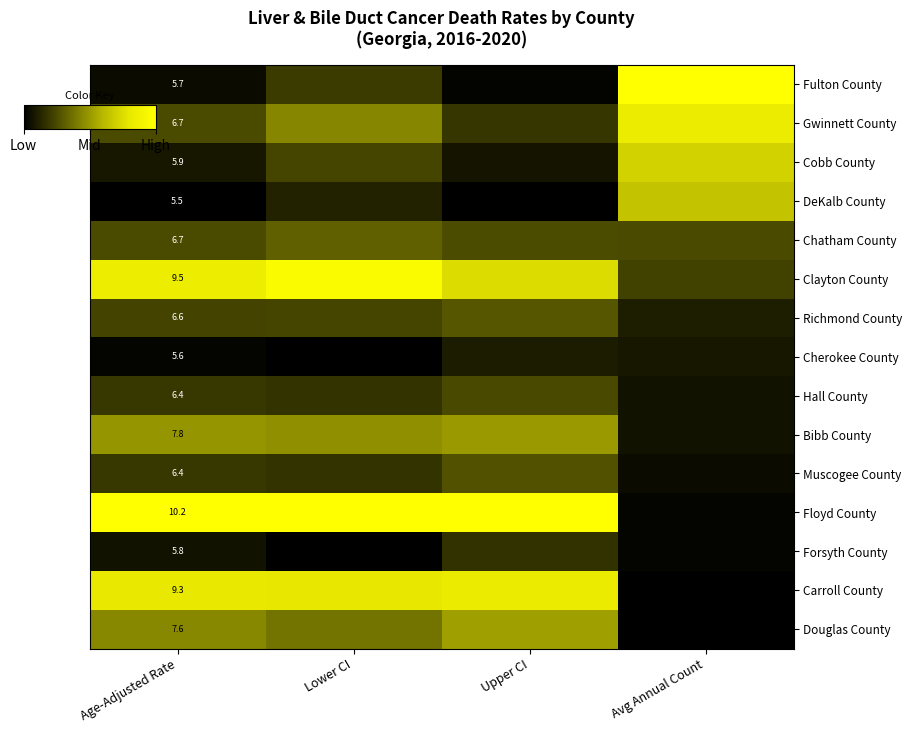

At Upper CI, list the series in order from largest to smallest.

Floyd County, Carroll County, Clayton County, Douglas County, Bibb County, Richmond County, Muscogee County, Chatham County, Hall County, Gwinnett County, Forsyth County, Cherokee County, Cobb County, Fulton County, DeKalb County